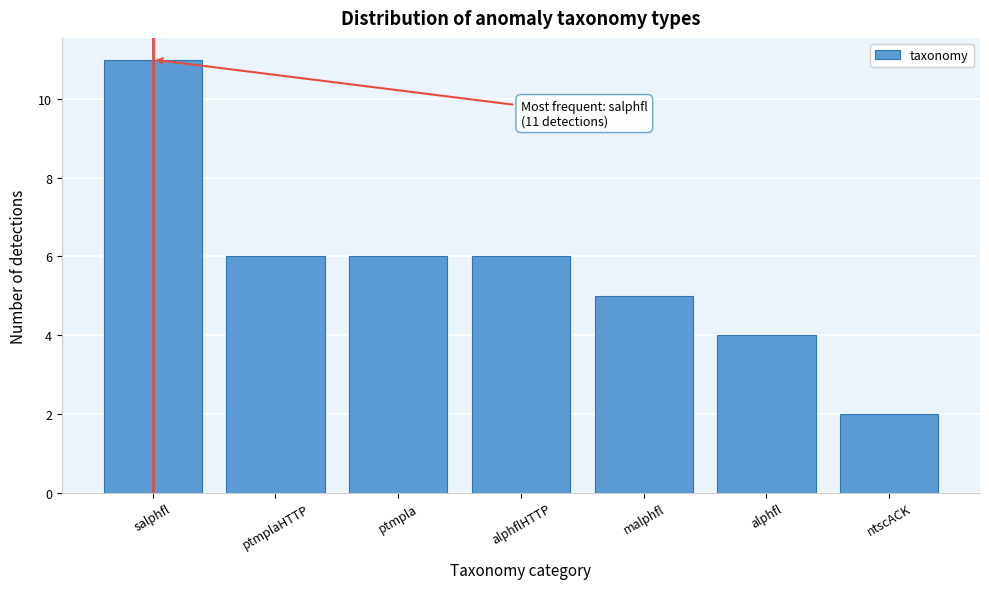

Reading left to right, what are all the values shown in this chart?

11	6	6	6	5	4	2